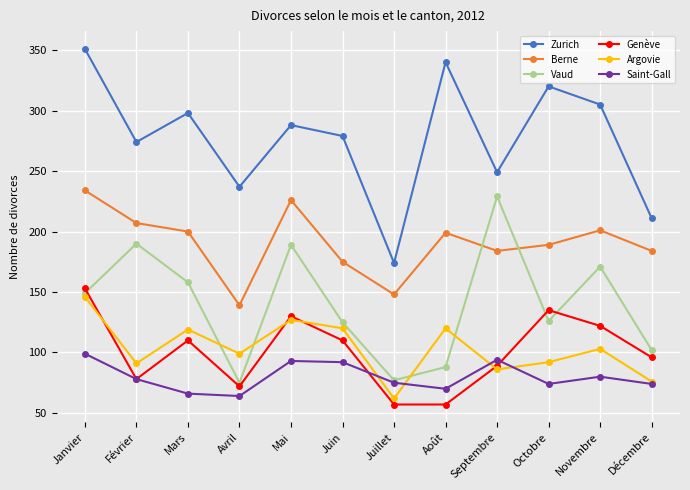

What is the label of the 5th point from the right?

Août